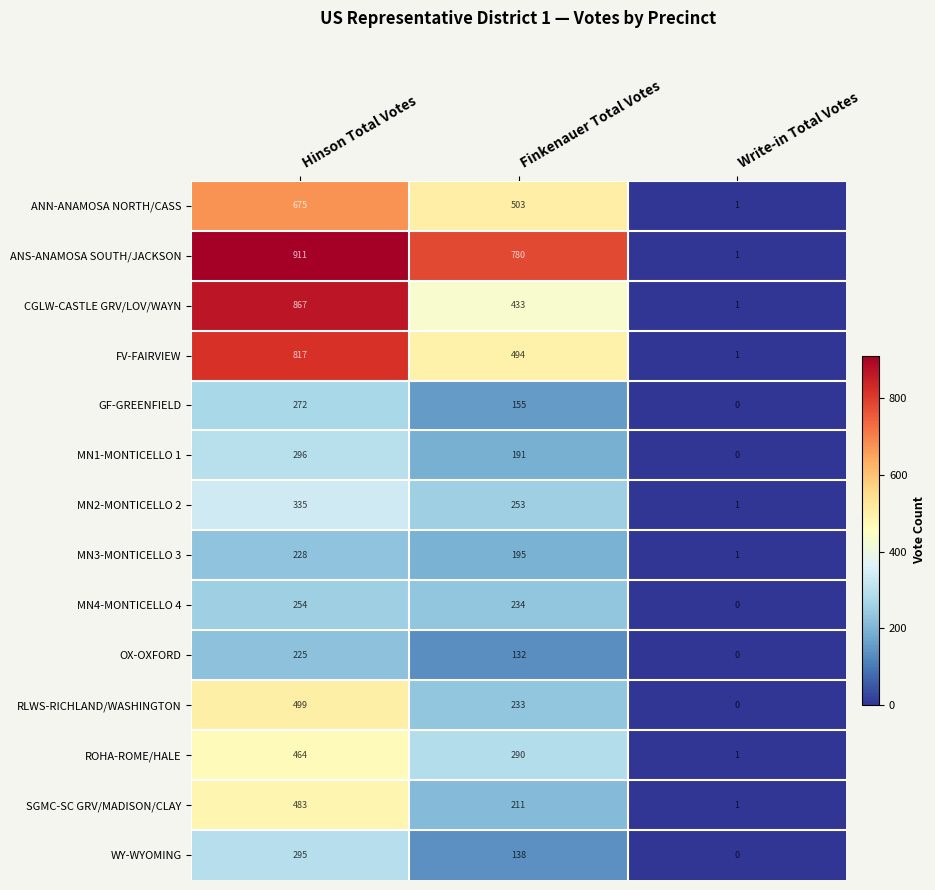

How many CGLW-CASTLE GRV/LOV/WAYN values are between 1 and 867?

3